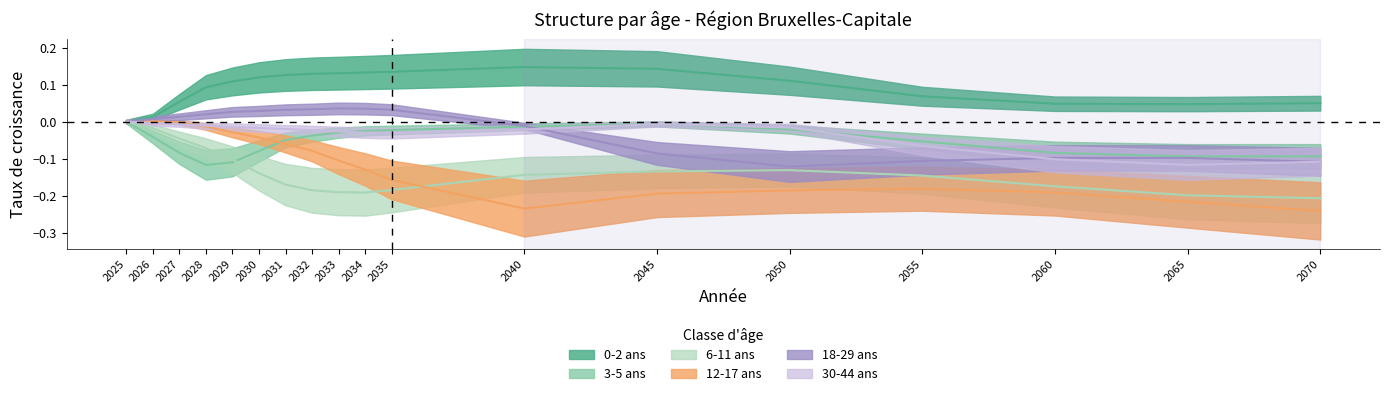

Which category has the lowest value in the 18-29 ans series?

2050